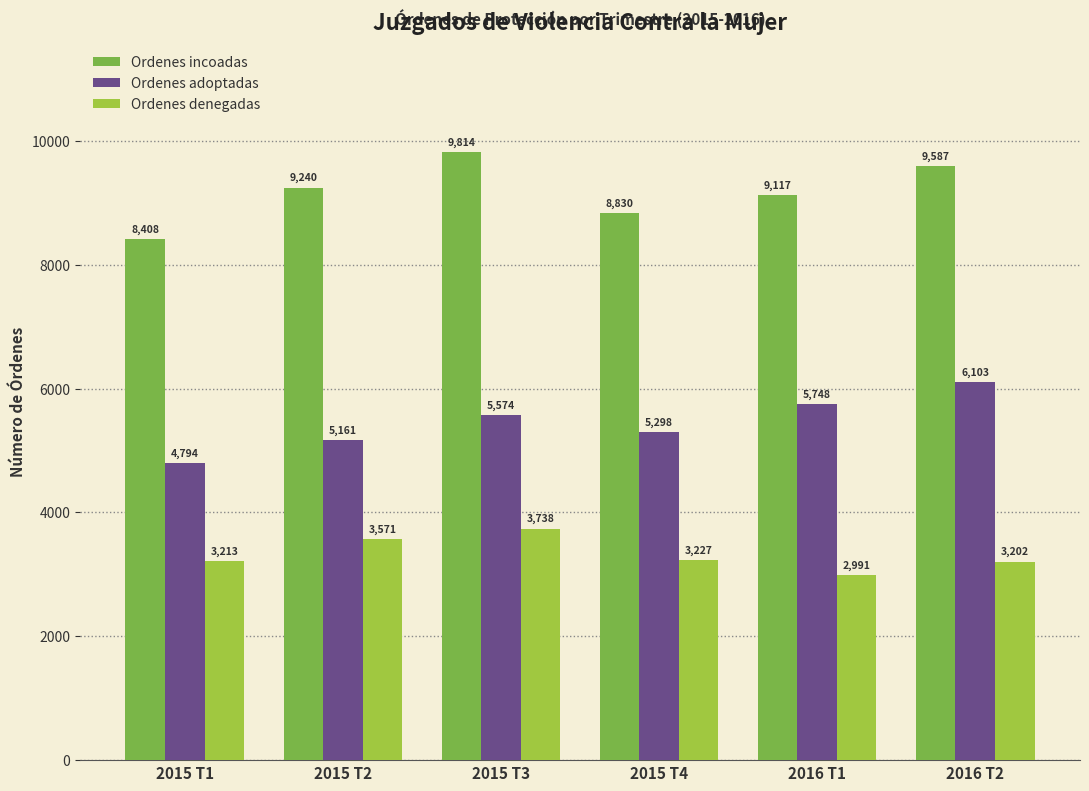

How many categories are shown in the chart?

6